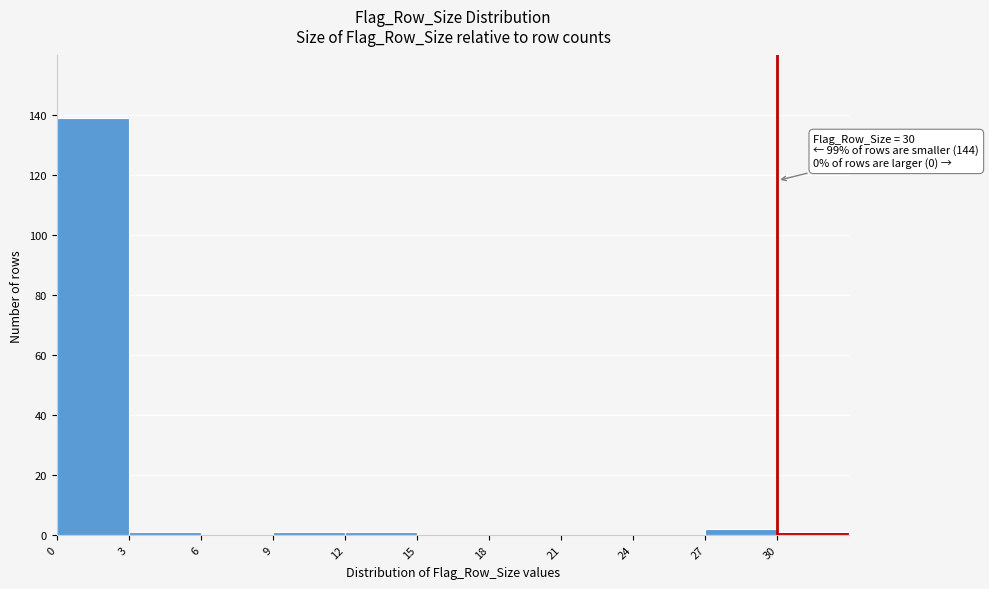

Over which range of the x-axis is the bar tallest?

0 to 3